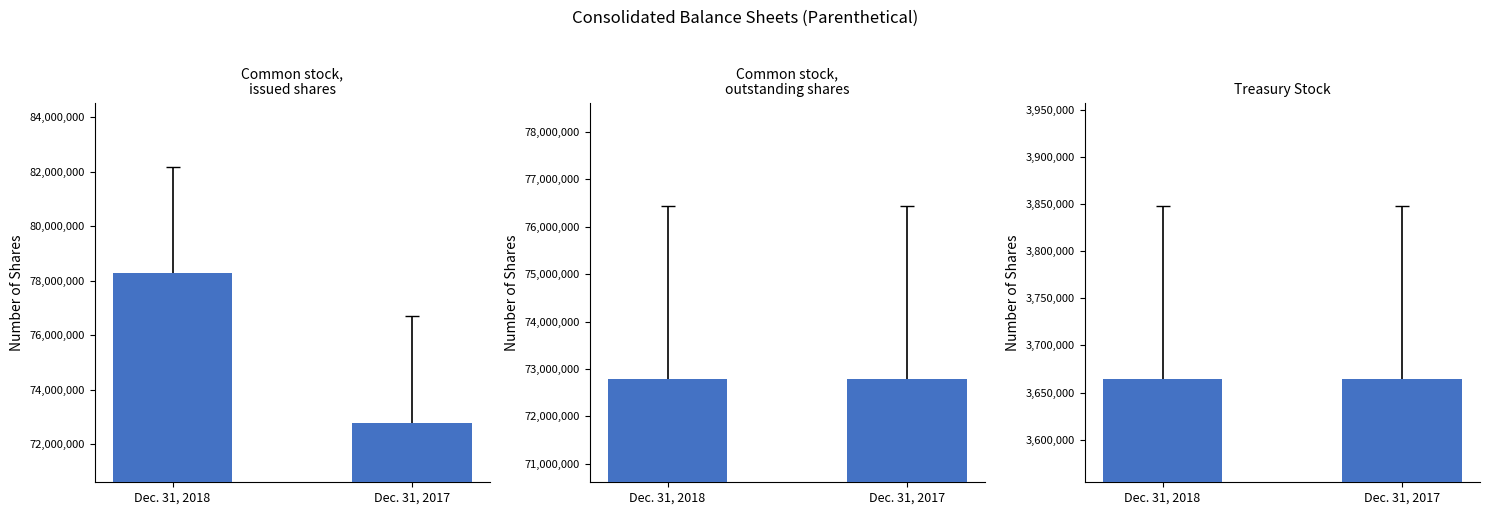

What is the lowest value of the Dec. 31, 2017 series?

3664641